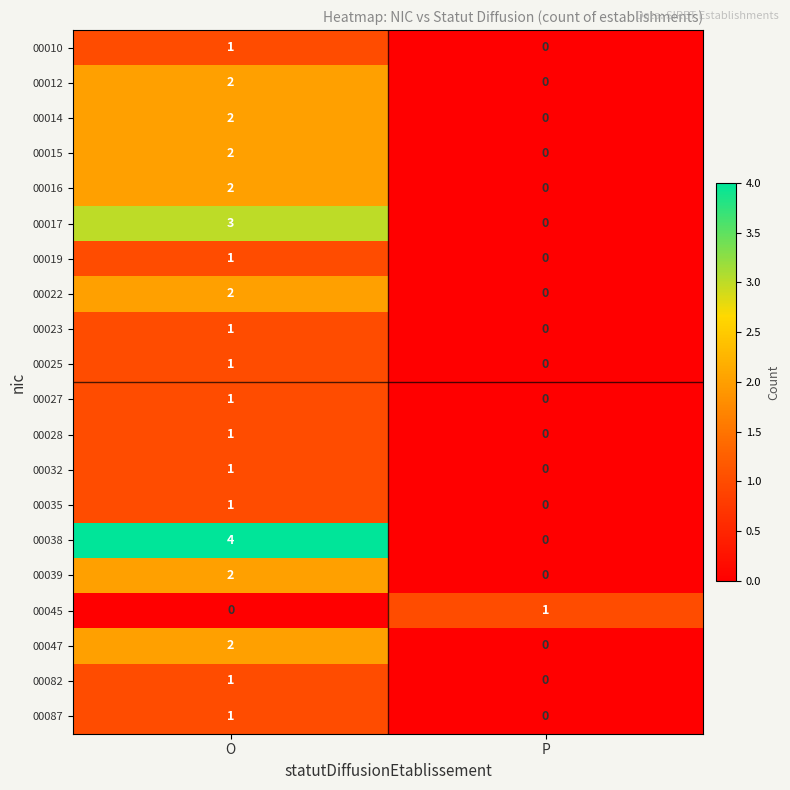

Between O and P, which series saw the biggest shift?

00038